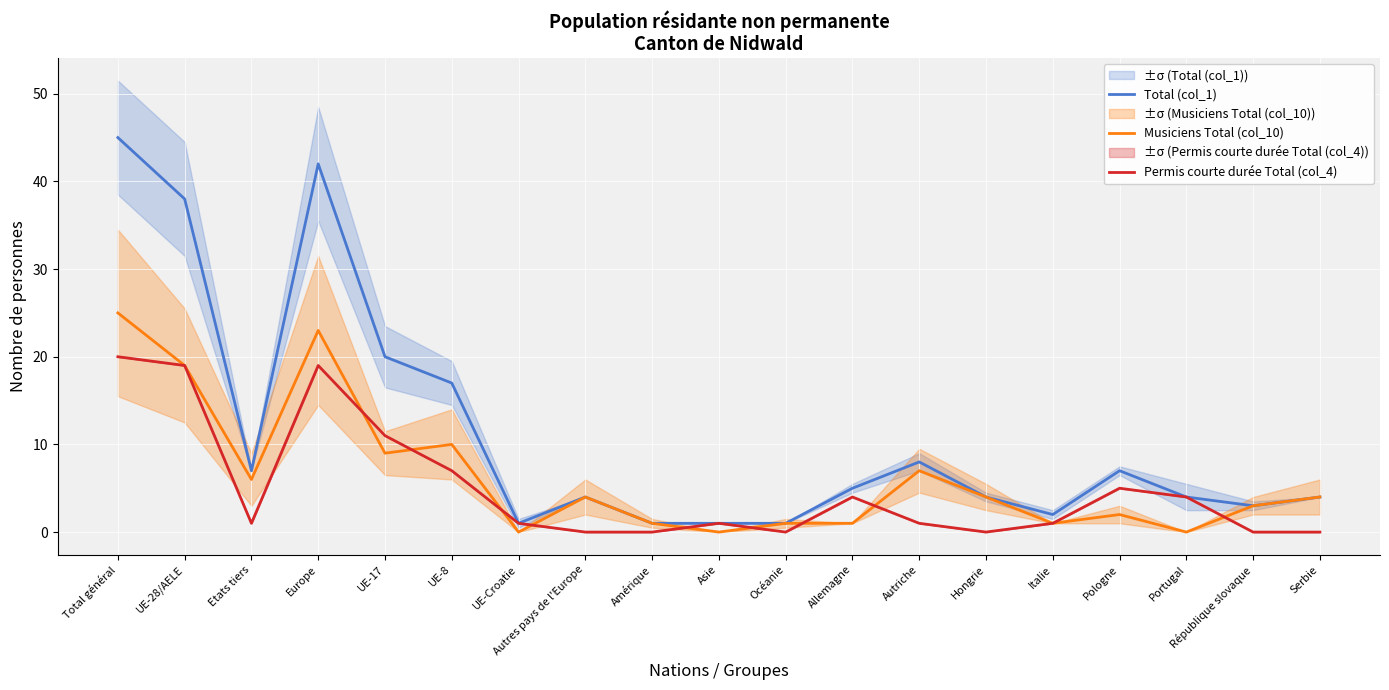

Which has a higher value, Pologne or UE-Croatie?

Pologne